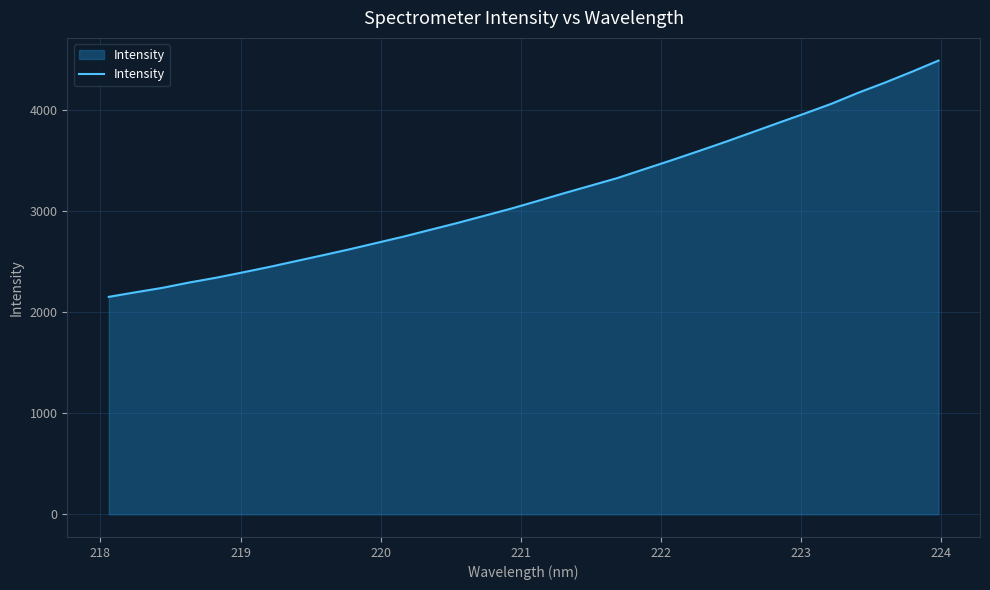

What is the difference between the maximum and minimum values?

2338.7